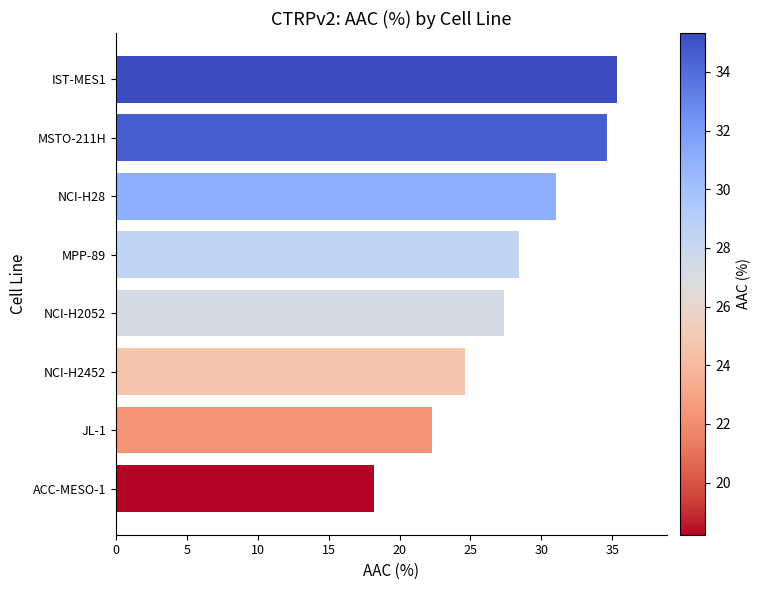

What is the change in value from NCI-H28 to MSTO-211H?

+3.6